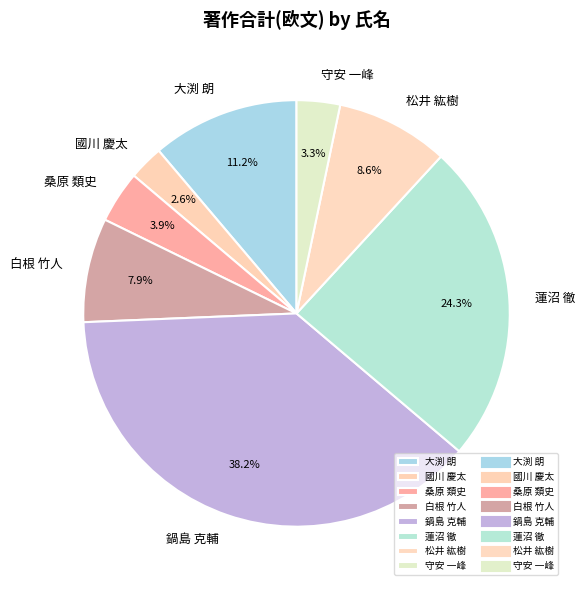

Combined, what portion of the pie is 桑原 類史 and 大渕 朗?

15.1%